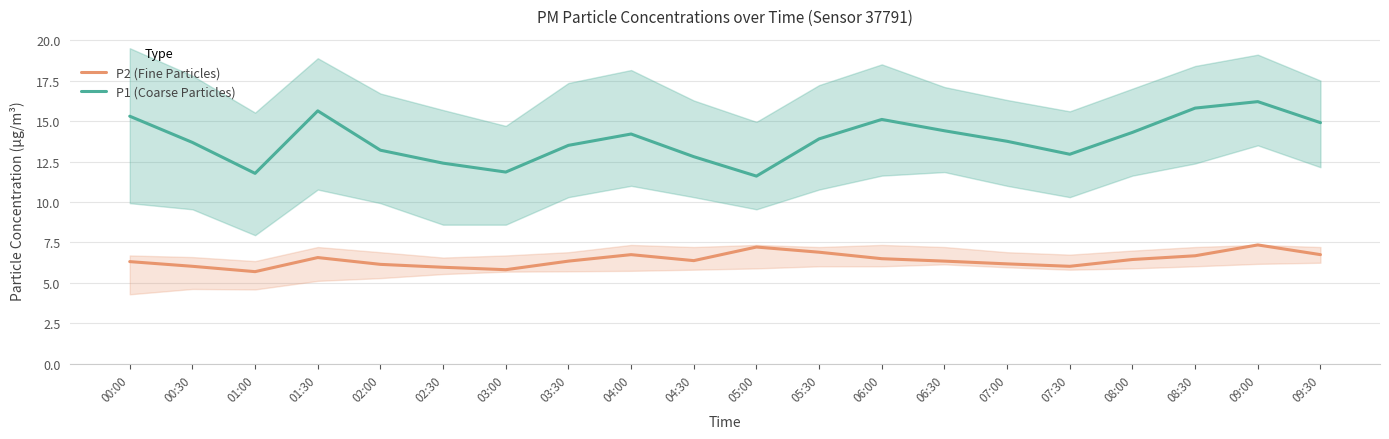

True or false: P2 (Fine Particles) has a value of 2.0 at 02:30.

False